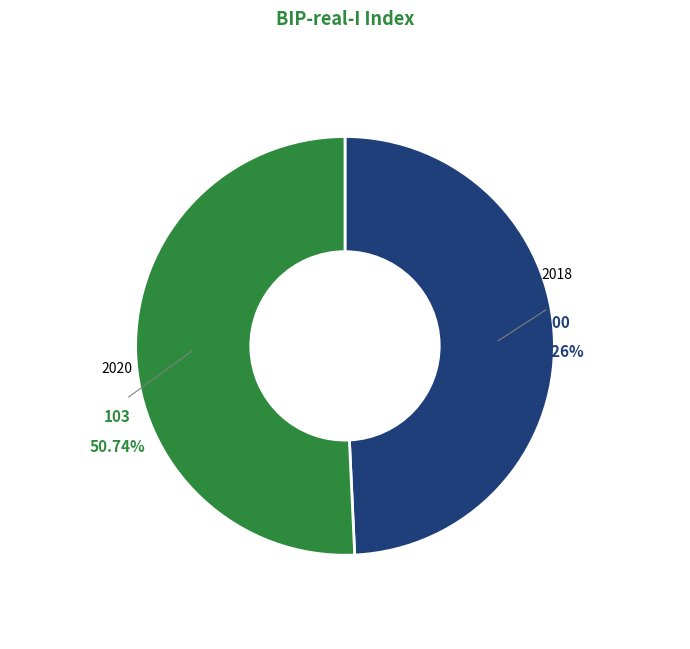

Count the number of slices in the pie.

2